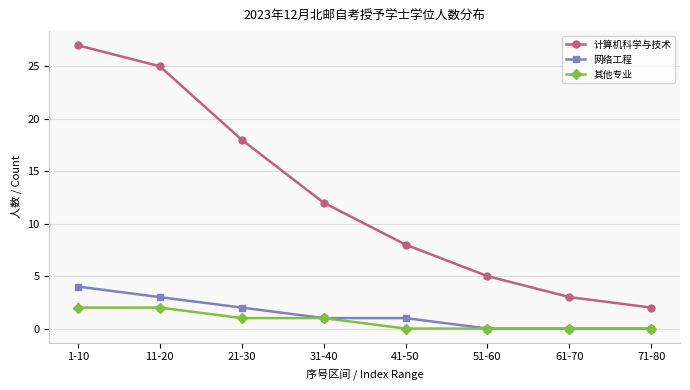

At which label does 计算机科学与技术 first exceed 12?

1-10